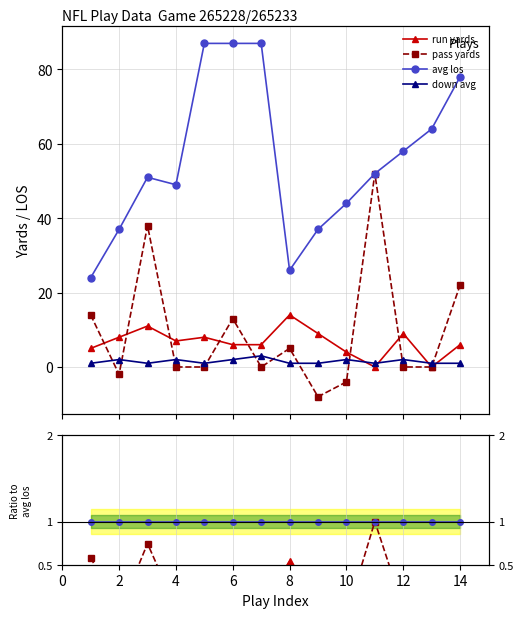

Is the value of run yards at 10 greater than the value of avg los at 12?

No